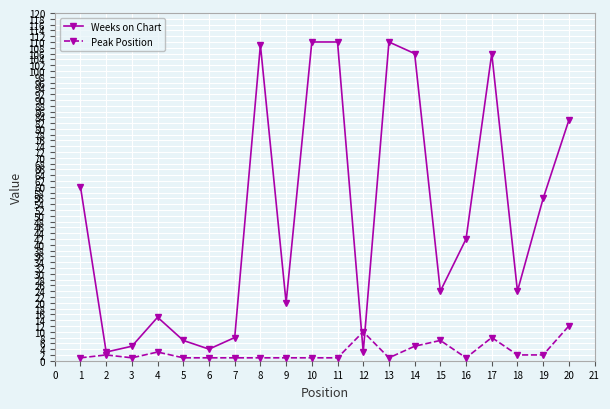

The value of Peak Position at 6 is 1. True or false?

True